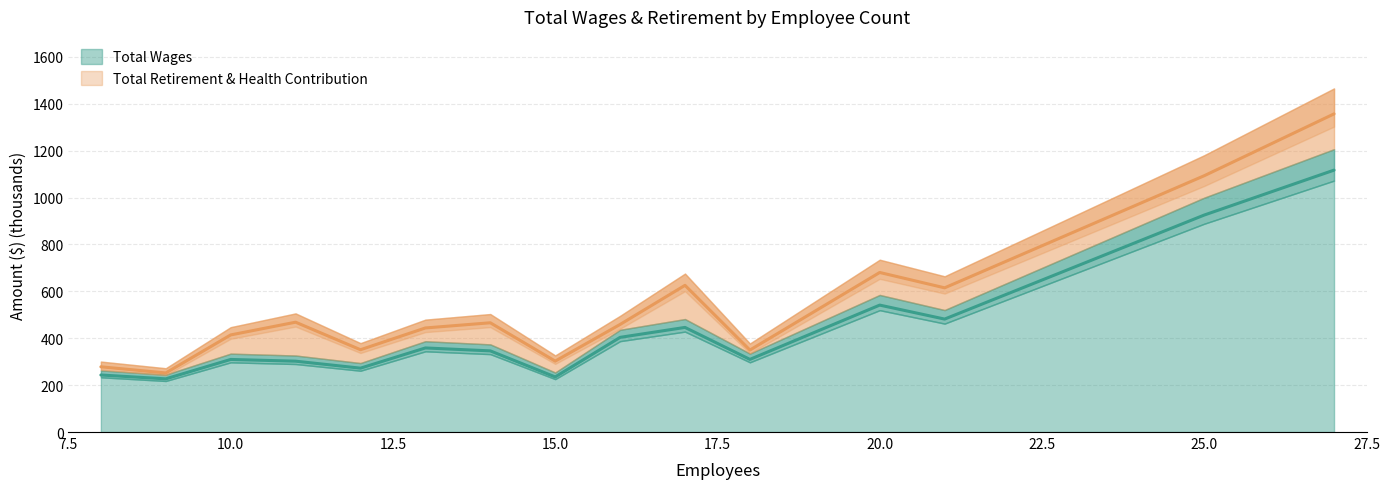

Approximately how many times larger is the value at 9 compared to 17?

0.5